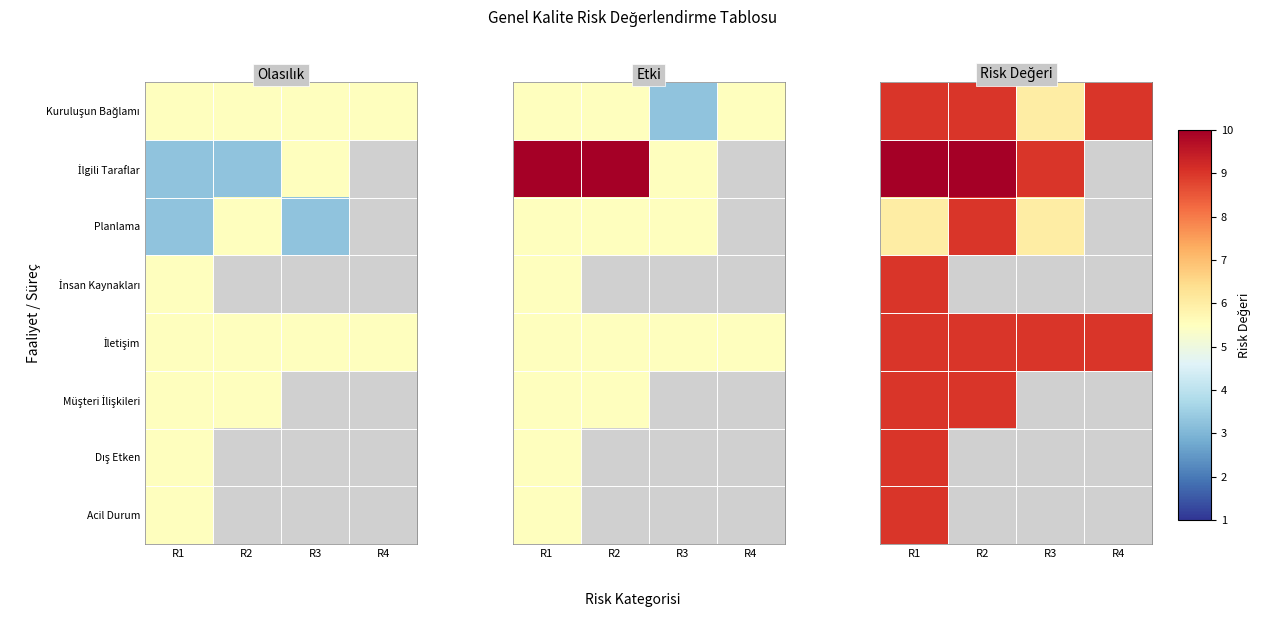

What is the minimum value for Dış Etken?

9.0